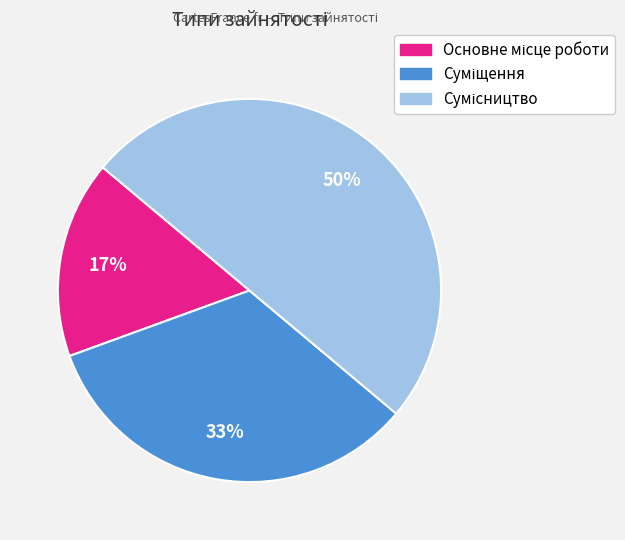

To the nearest percent, what is the difference between the largest and smallest slice percentages?

33%